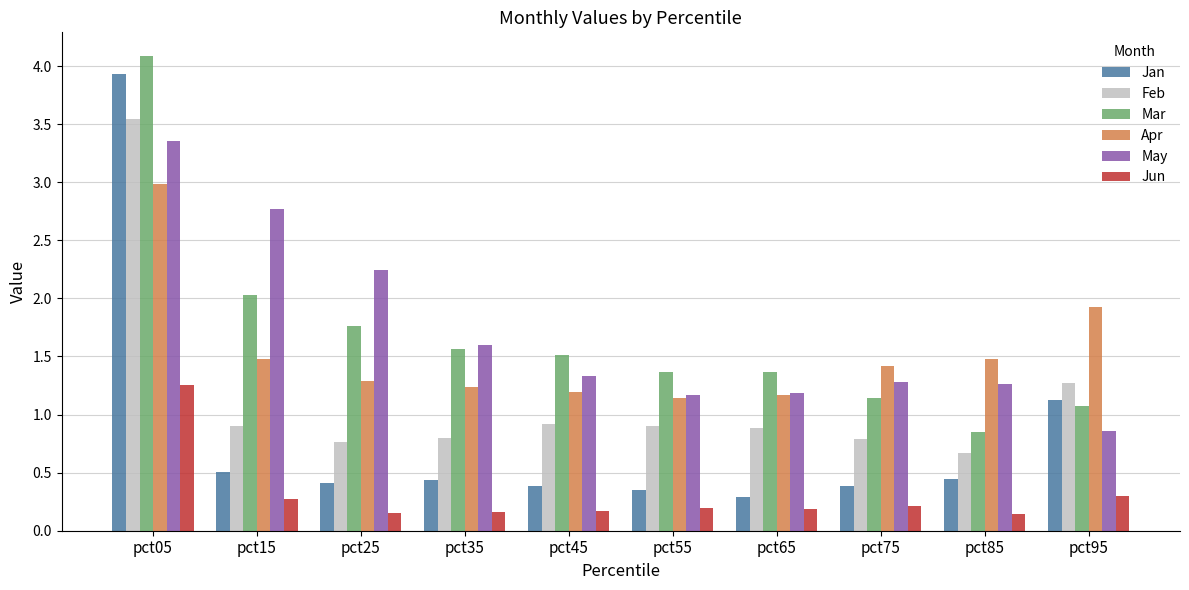

How many bars are there in each group?

6